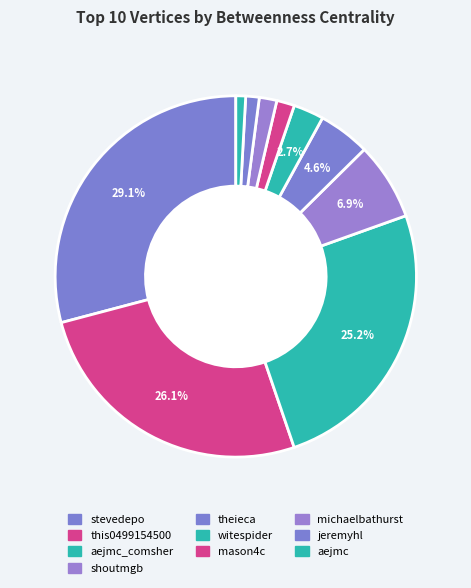

Which slice is the largest?

stevedepo